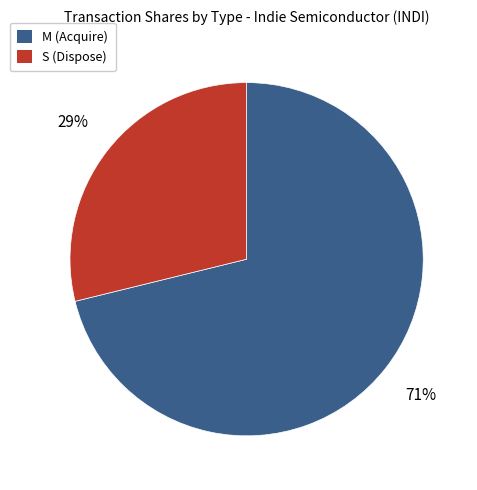

Rank the categories by value from lowest to highest.

S (Dispose), M (Acquire)